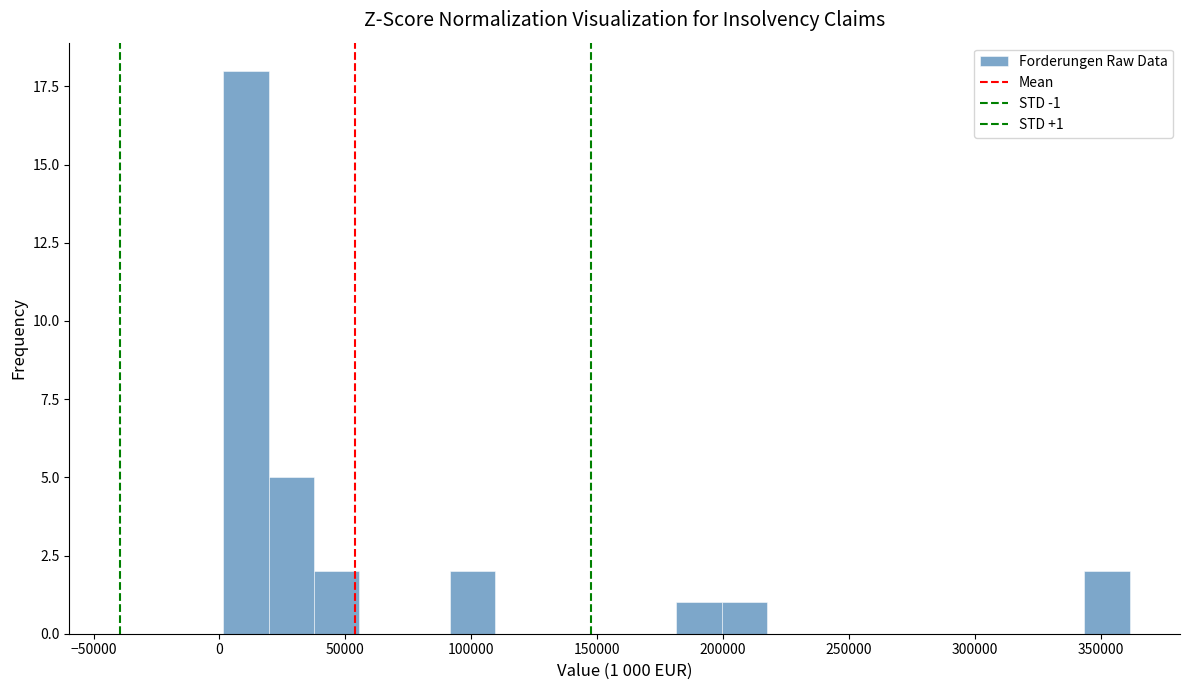

Read against the x-axis, roughly where is the centre of the tallest bar?

10000